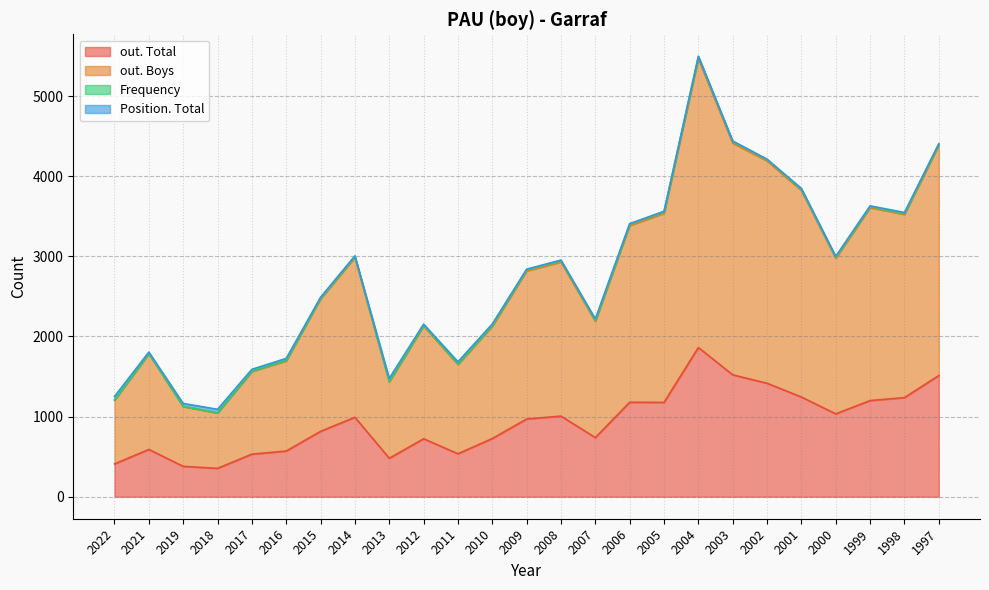

At which category is the sum across all series the highest?

2004